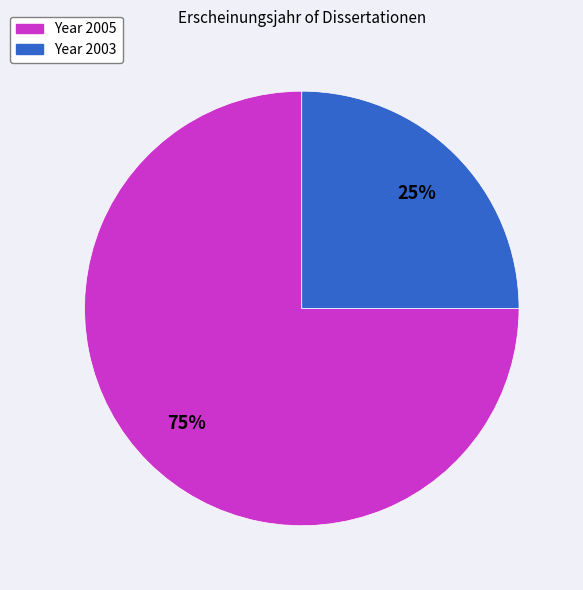

To the nearest percent, what is the average slice percentage?

50%